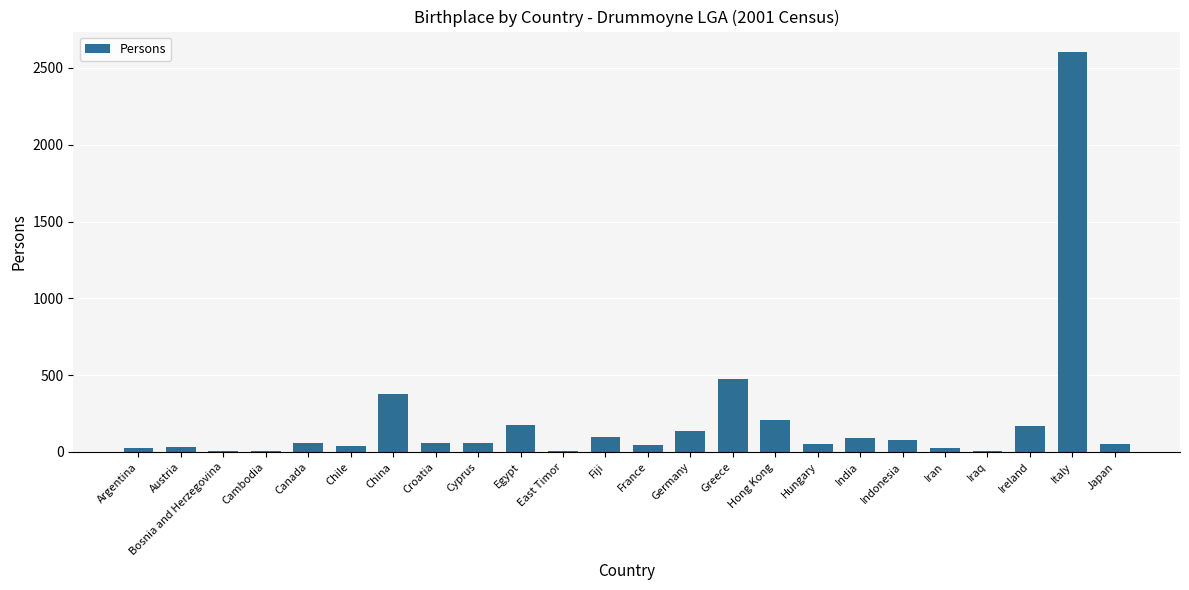

The chart shows a value of 132 at China. True or false?

False